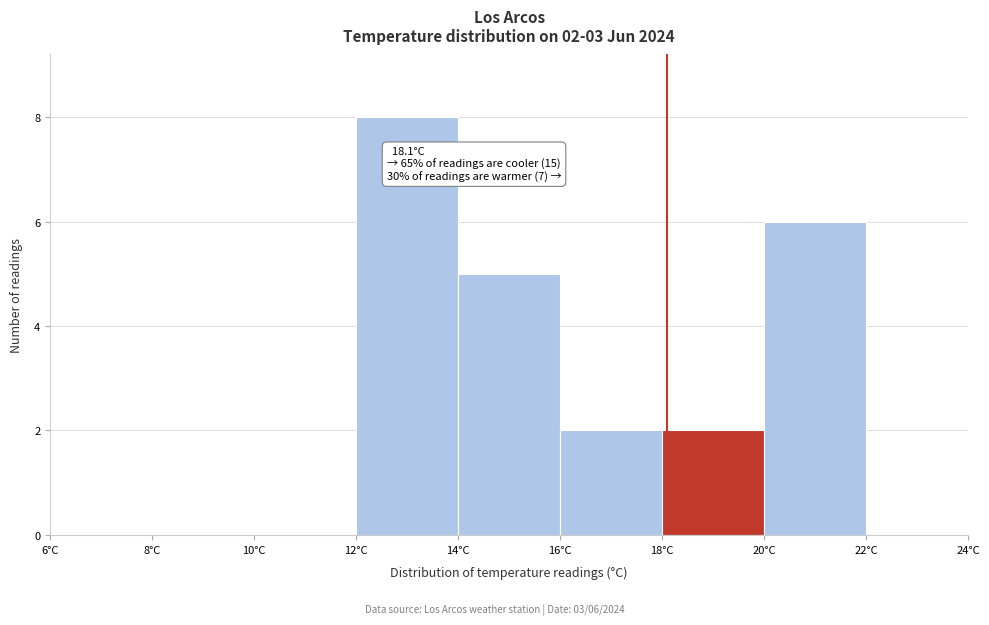

Which range on the x-axis has the tallest bar?

12 to 14